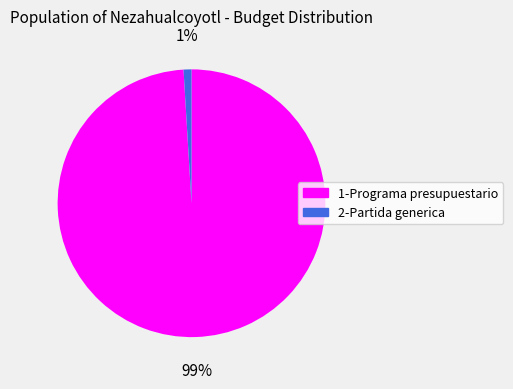

Which category has the smallest portion of the pie?

2-Partida generica